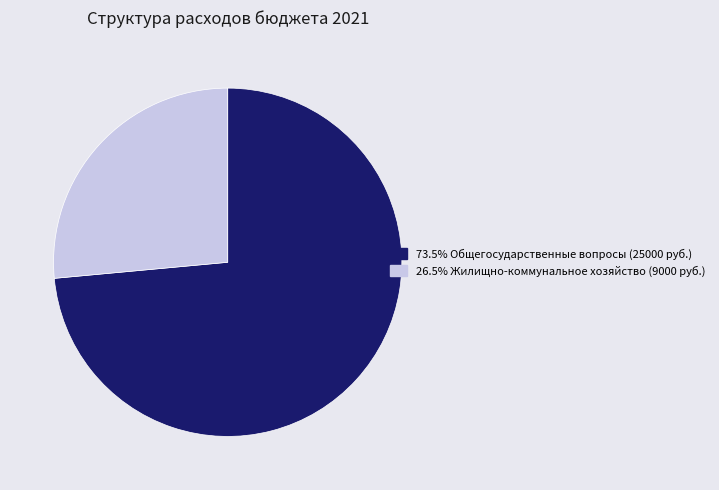

Does any single category account for the majority?

Yes